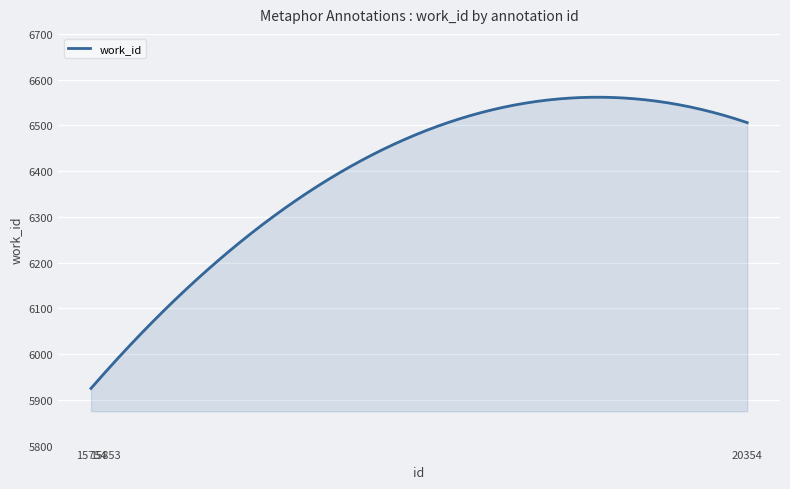

What is the difference between the maximum and minimum values?

636.6